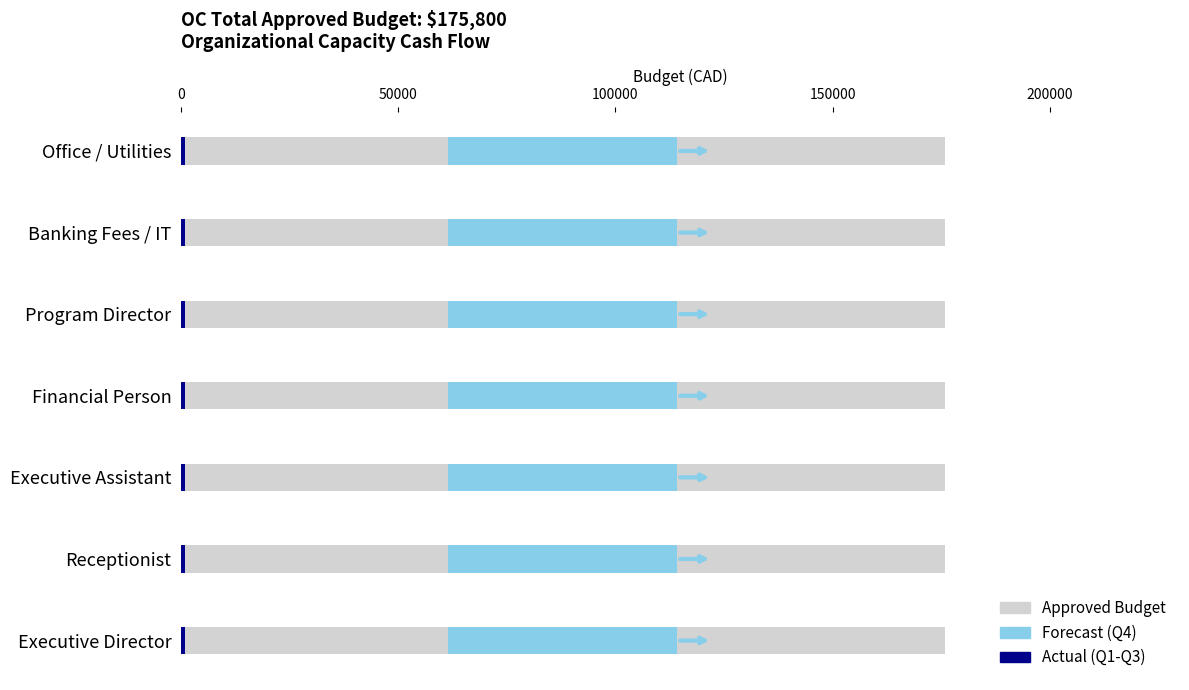

Which has a higher value, Program Director or Financial Person?

Program Director